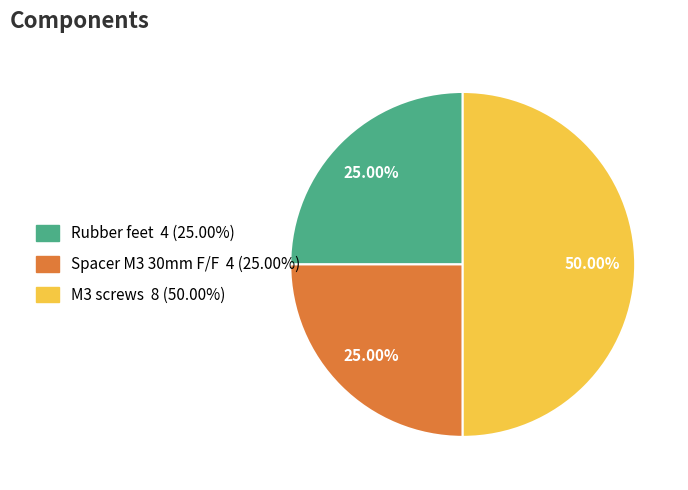

What is the largest slice in the pie chart?

M3 screws